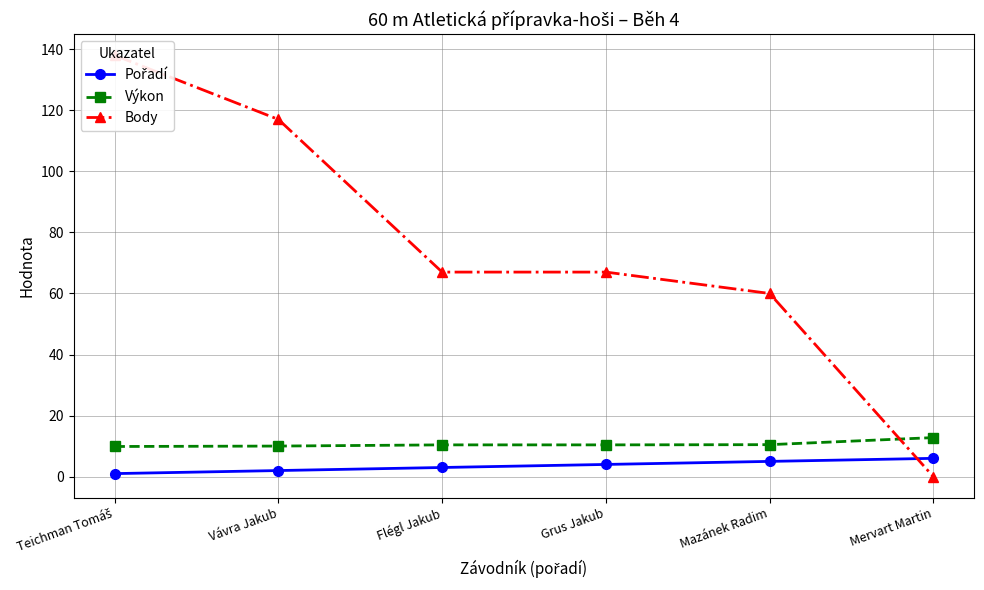

Which series has the largest total across all categories?

Body